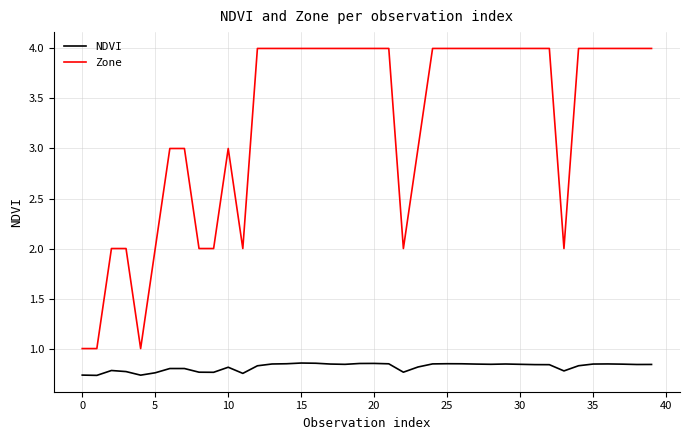

What is the smallest value displayed?

0.7